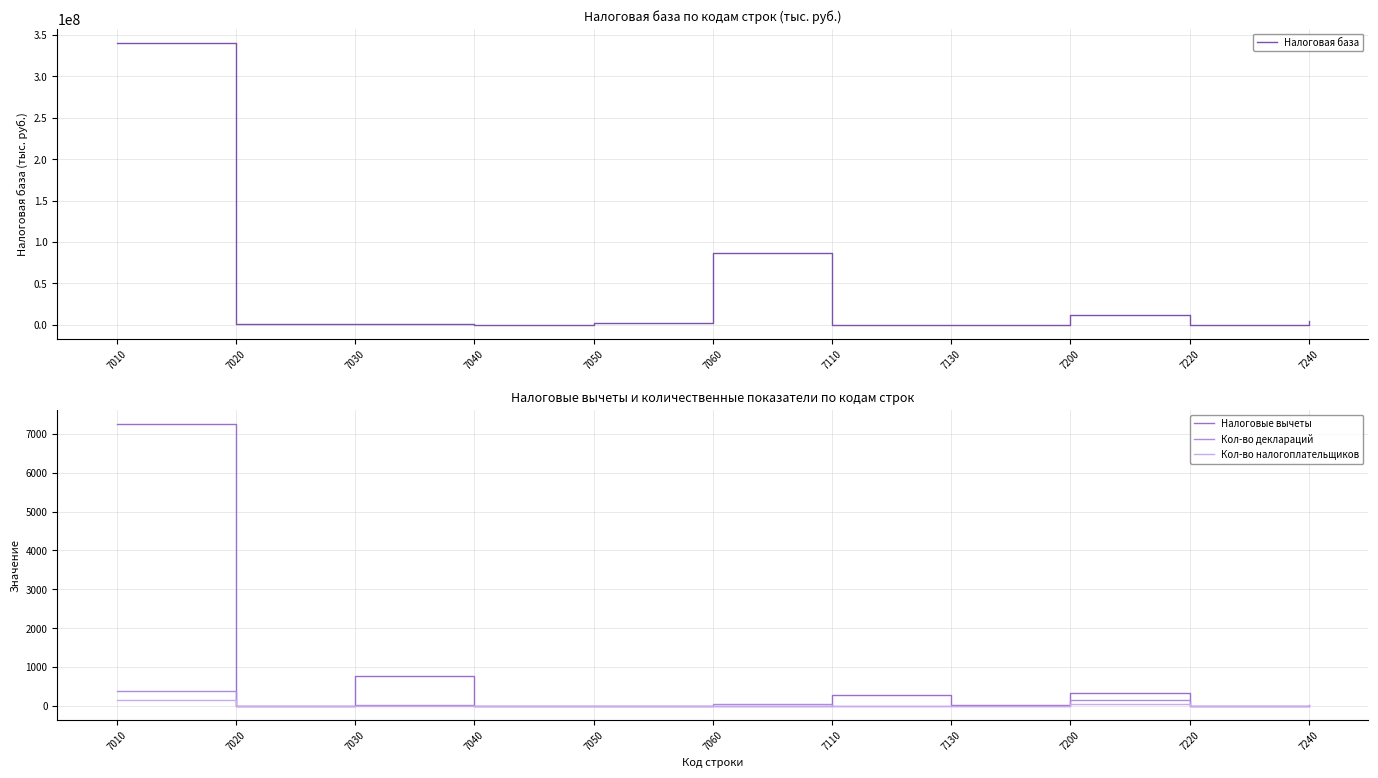

Reading left to right, list all the values displayed in this chart.

Налоговая база: 340767452	197904	1260224	33075	1772196	86462432	21340	315	11337353	102336	3893863
Налоговые вычеты: 7244	0	761	0	0	0	281	27	339	0	0
Кол-во деклараций: 376	7	16	6	4	43	8	2	156	2	18
Кол-во налогоплательщиков: 152	4	9	3	1	14	3	1	58	1	7